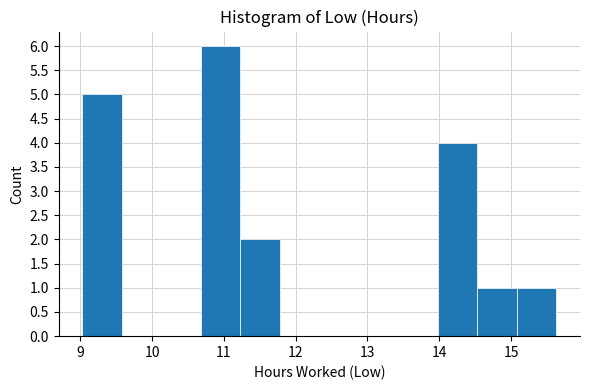

Which range on the x-axis has the tallest bar?

10.68 to 11.23